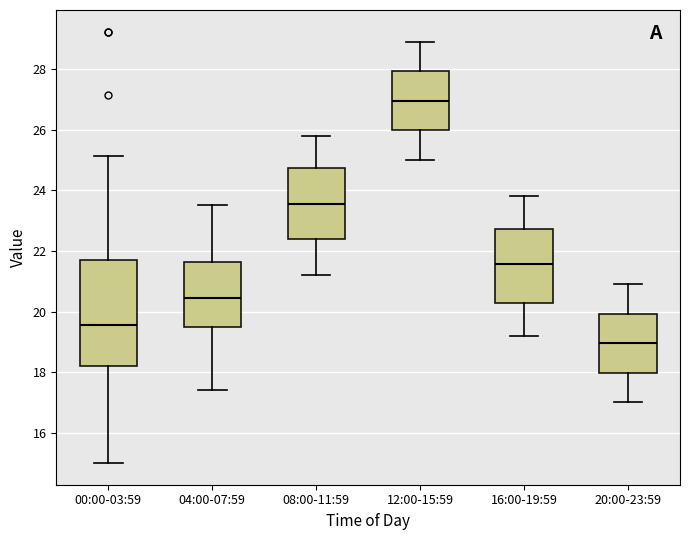

Where is the upper edge of the box for 08:00-11:59 on the y-axis? The values are not printed on the chart, so give them approximately, as read against the axis.

24.8